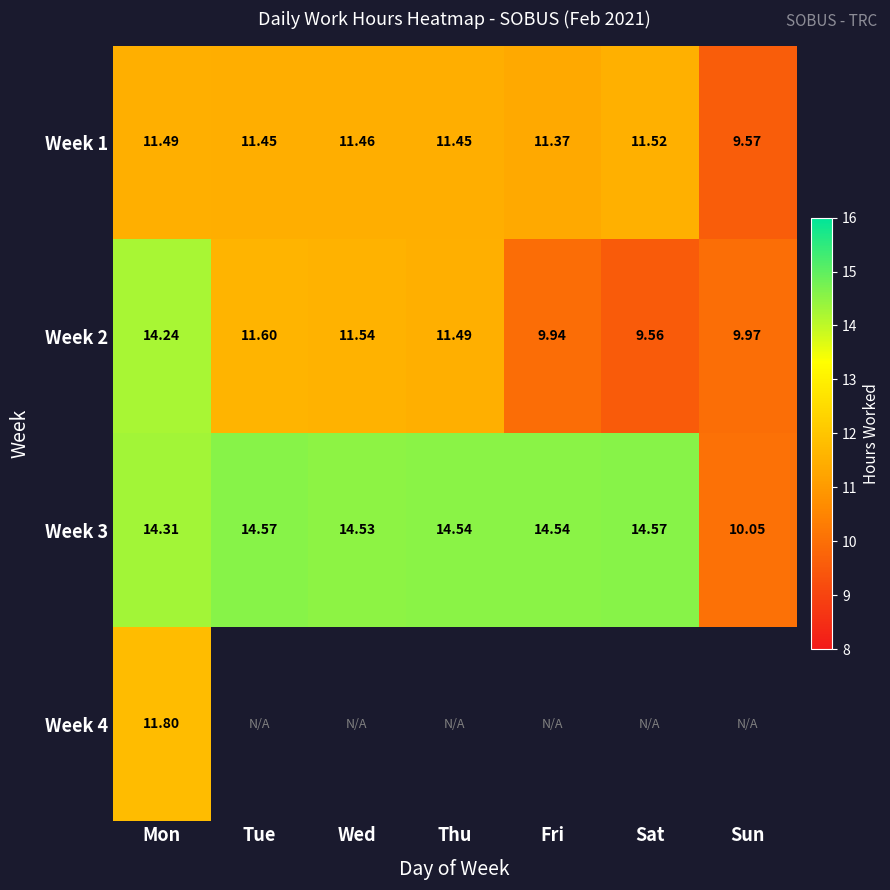

What is the greatest value displayed?

14.6